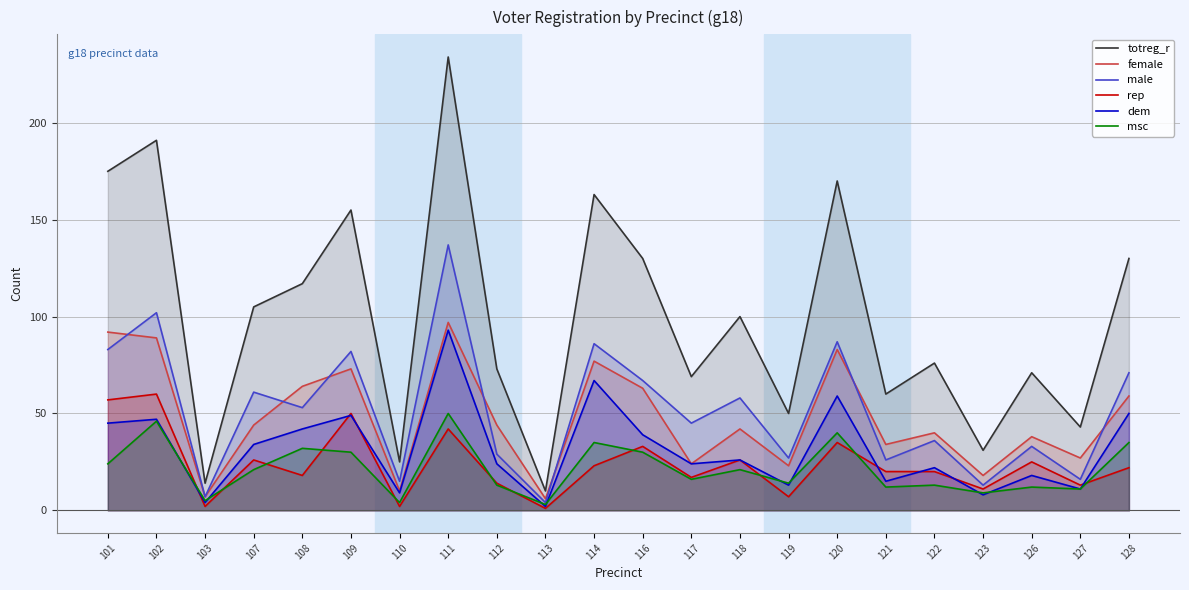

In female, how many points are lower than both neighbors (excluding endpoints)?

8